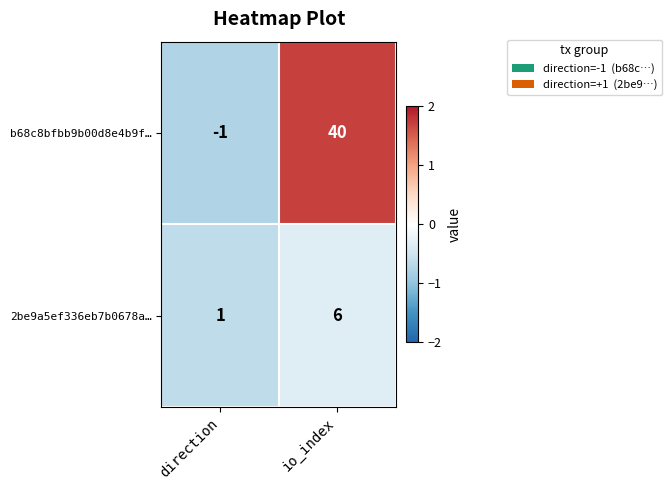

At which category is the sum across all series the highest?

io_index